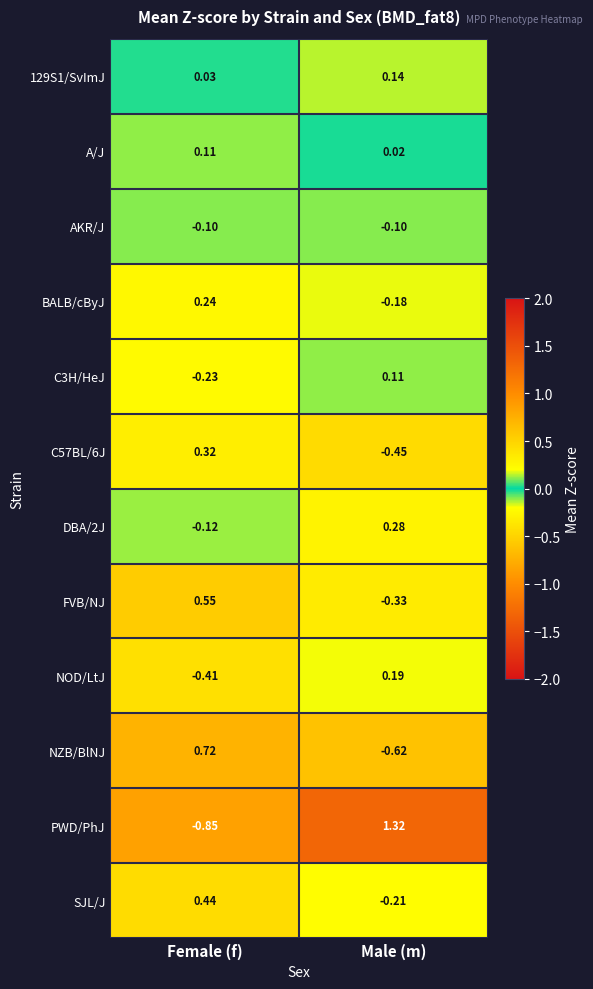

Where is C57BL/6J nearest to the value 0?

Female (f)